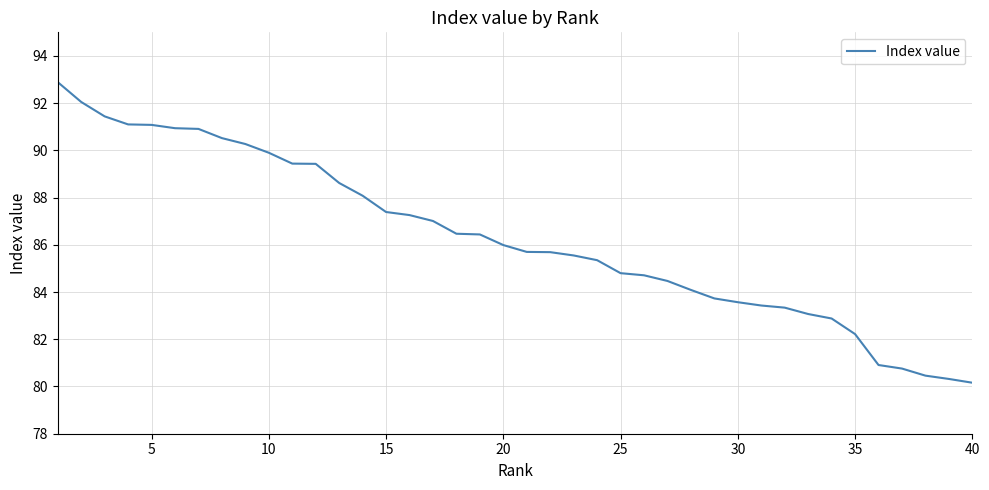

What is the greatest value displayed?

92.9